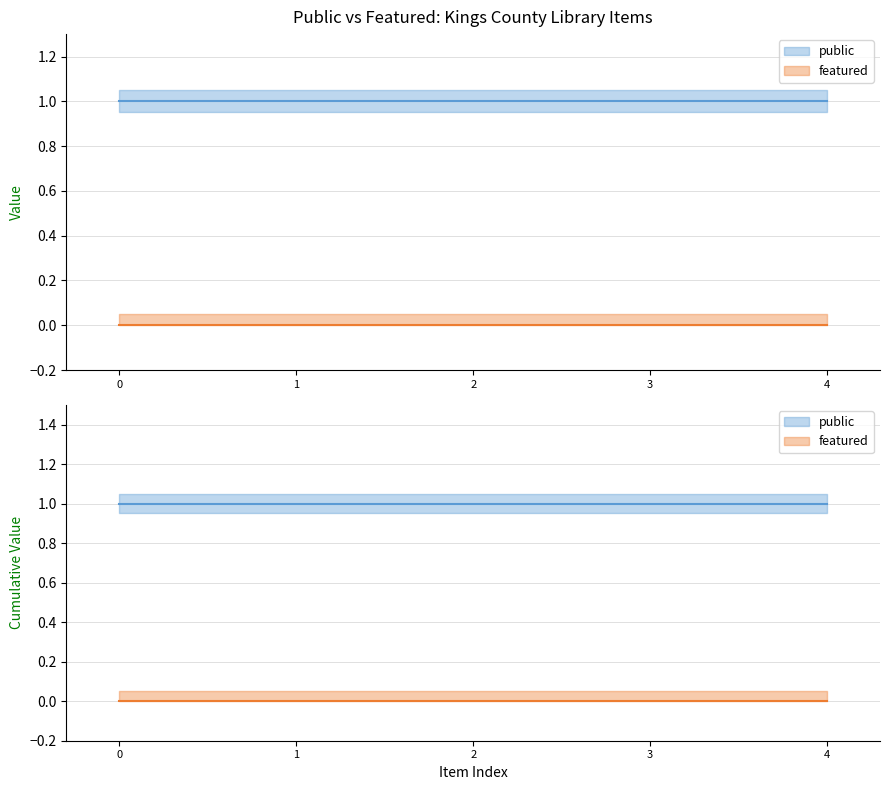

List the series in order of their overall mean, lowest first.

featured, public